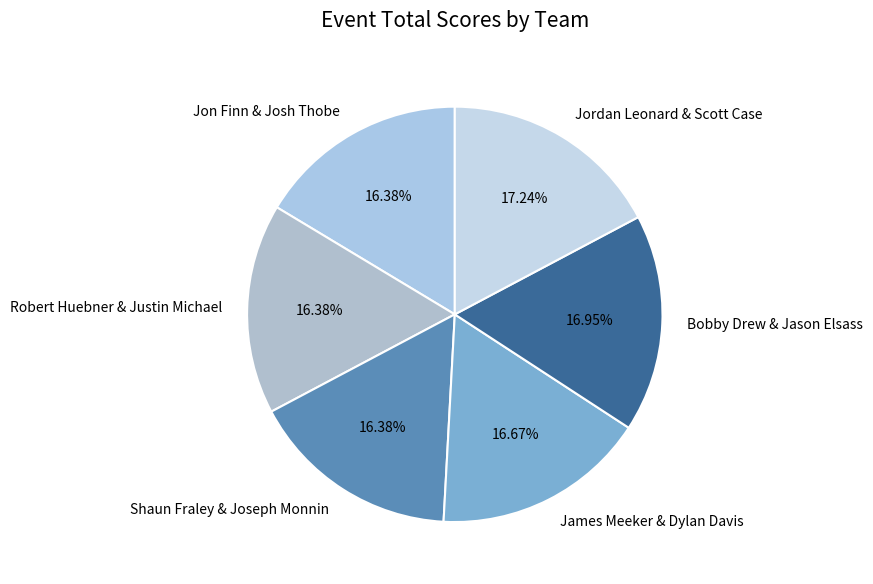

How many segments does this pie chart have?

6